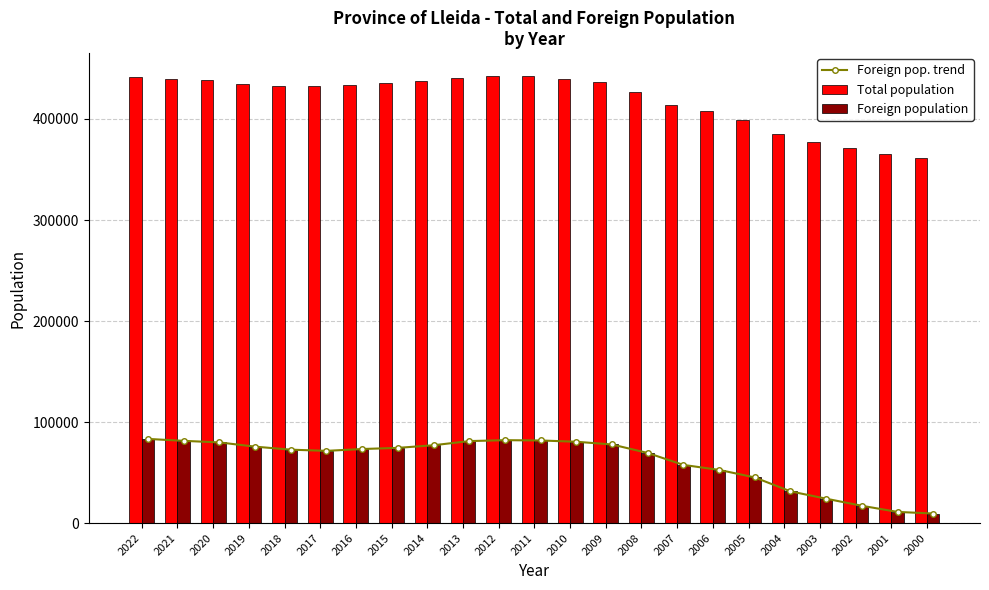

Read the Foreign population value at 2010, to the nearest 50.

80500